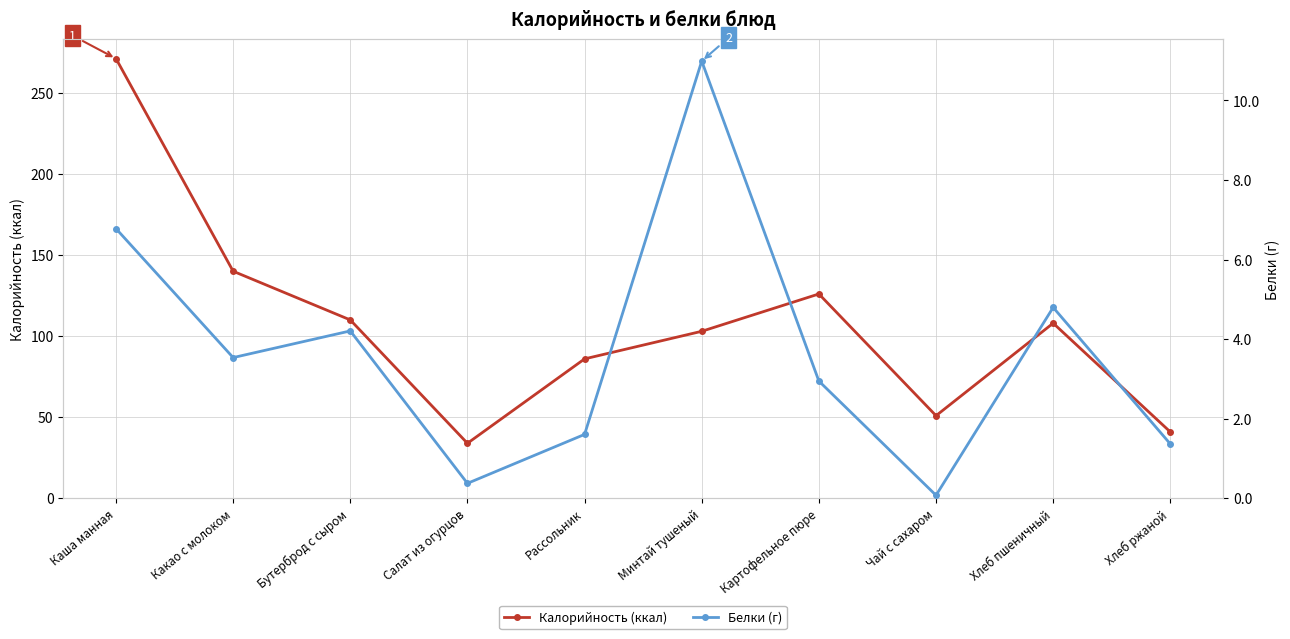

Does the chart display data point markers on the line(s)?

Yes